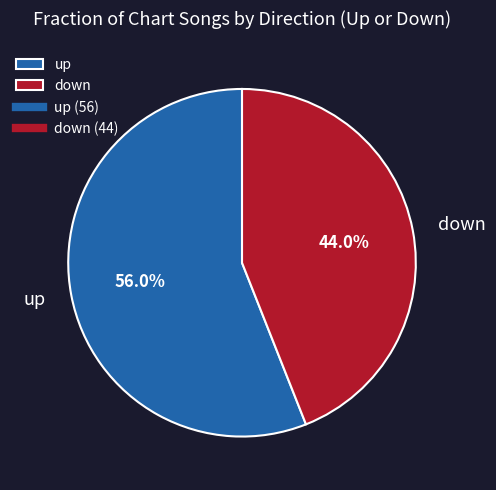

To the nearest percent, what is the combined percentage of down and up?

100%